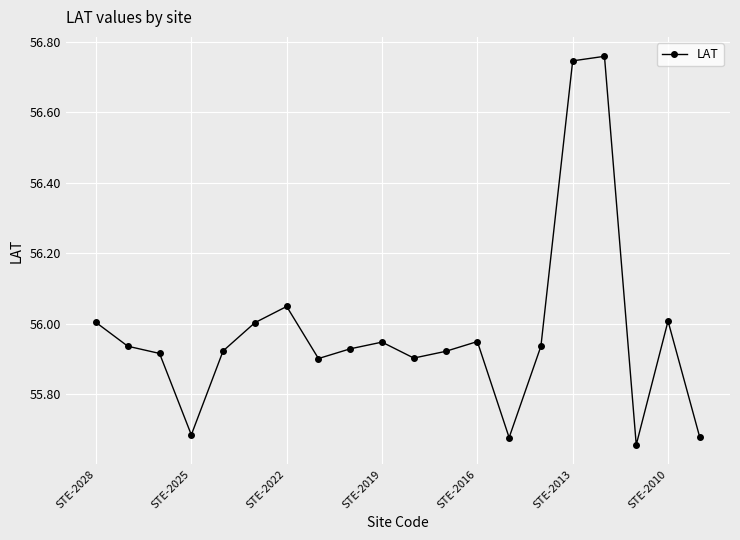

What is the difference between the second highest and minimum values?

1.1